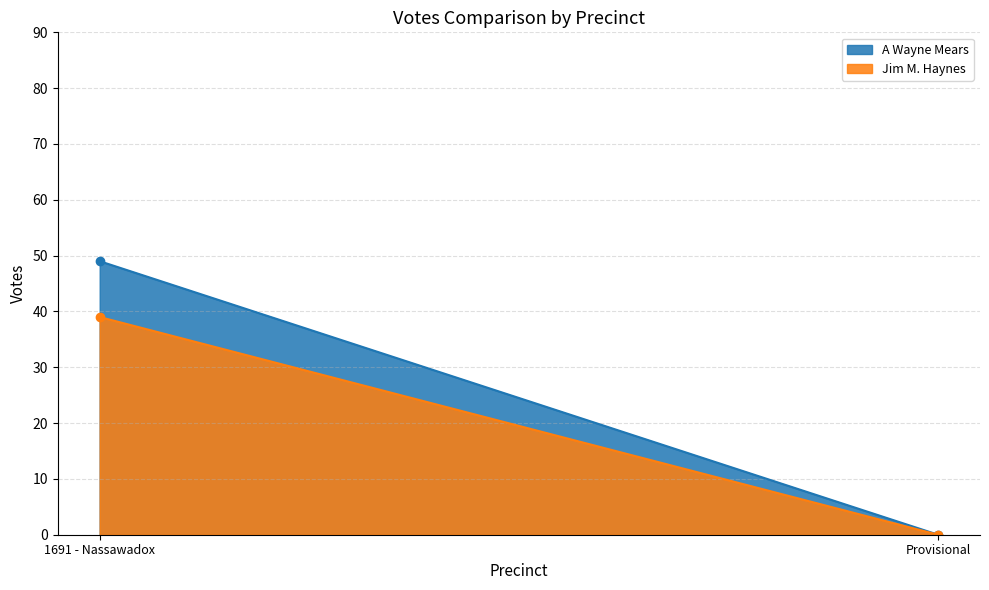

Count the number of categories in the chart.

2